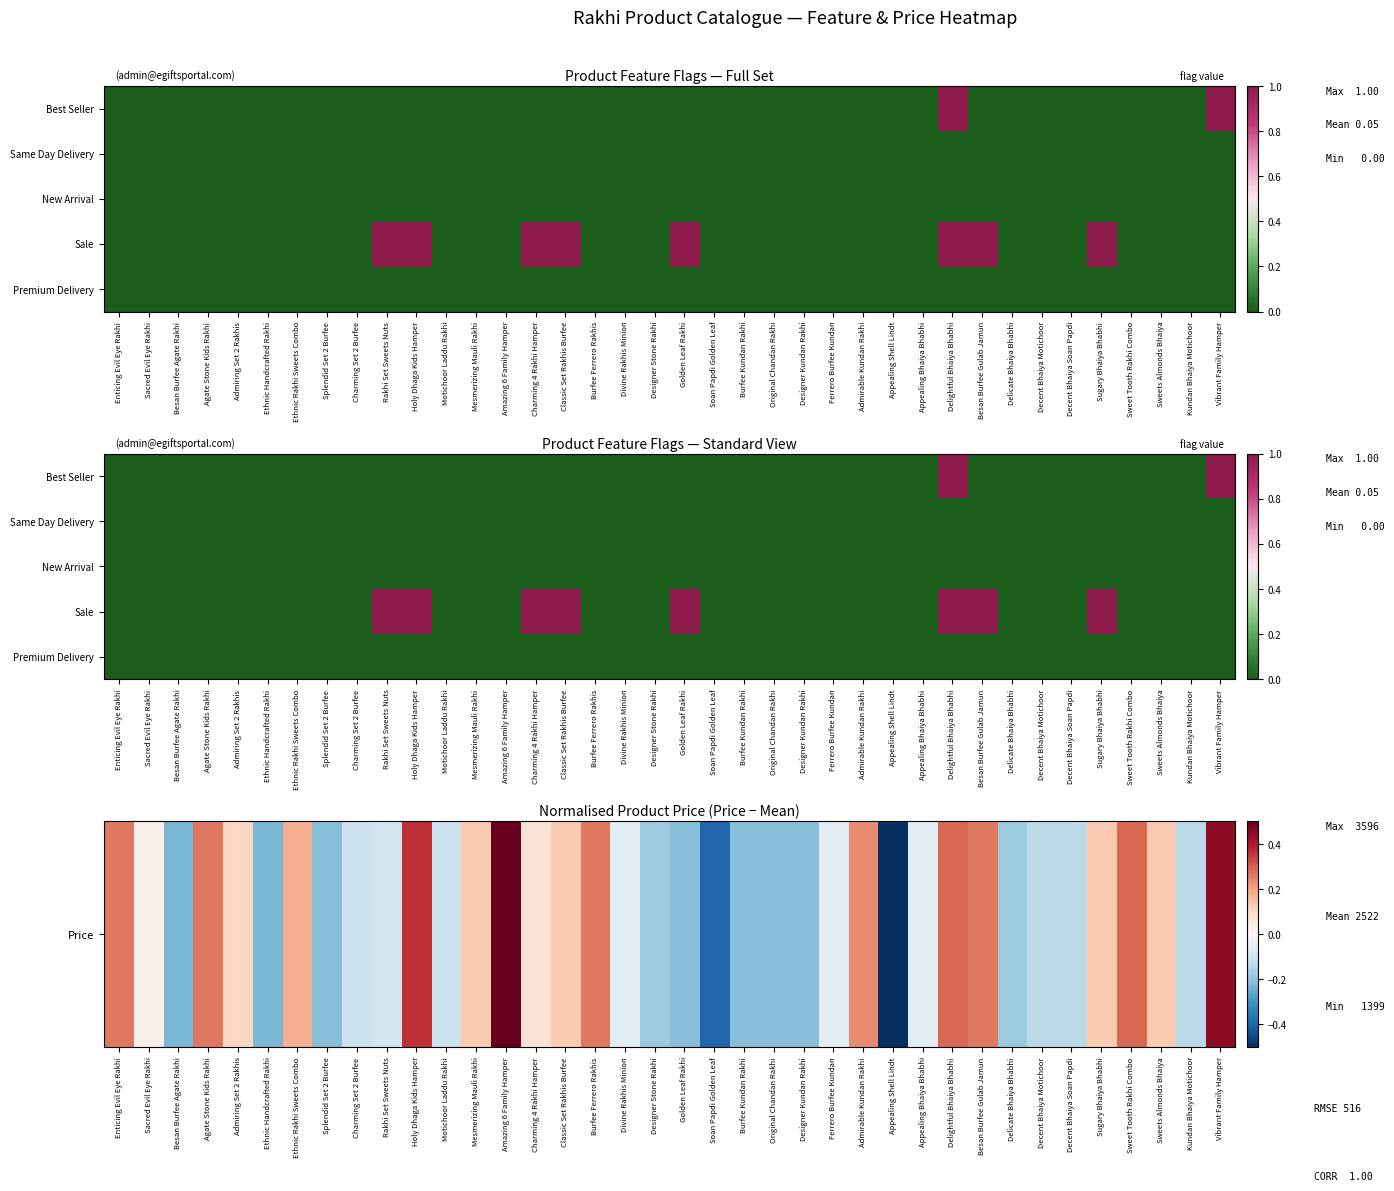

Which has a higher value, Admirable Kundan Rakhi or Ethnic Rakhi Sweets Combo?

Admirable Kundan Rakhi